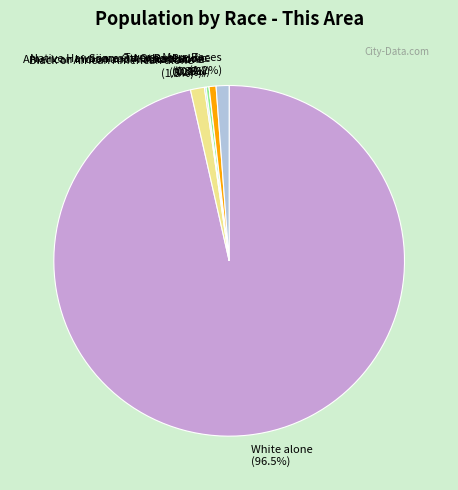

Which slice represents more than half of the pie?

White alone